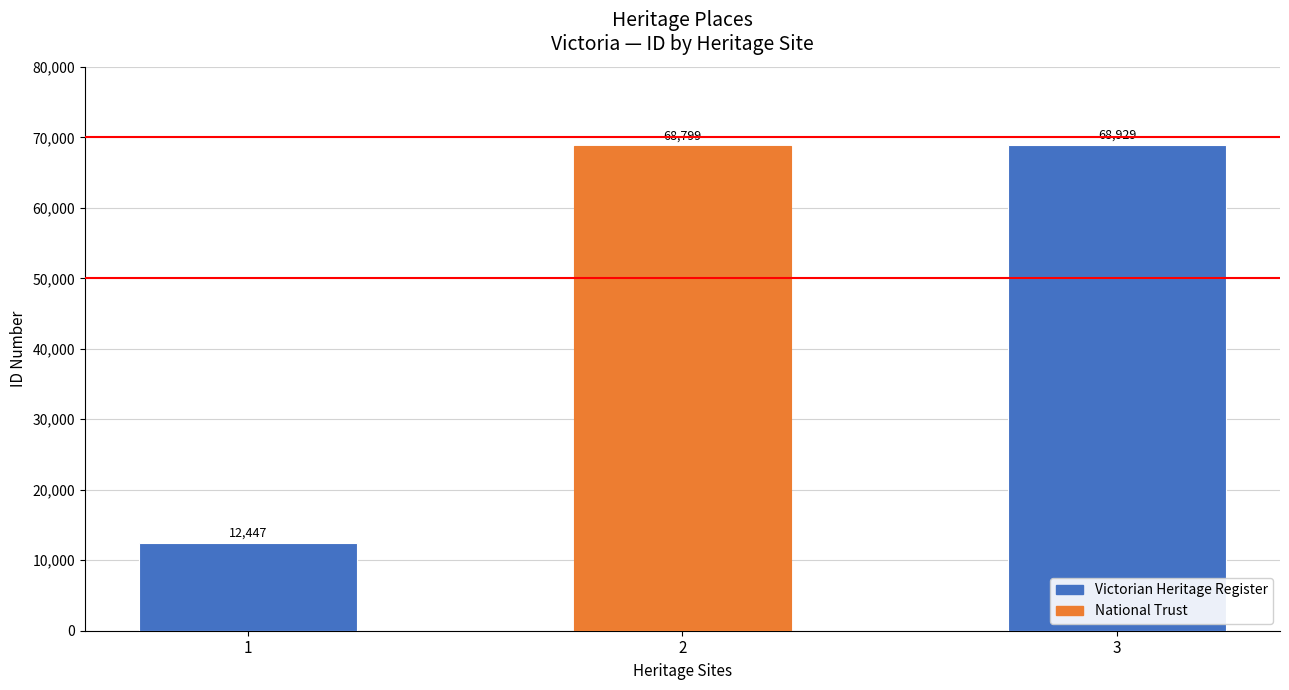

What is the sum of the values at 3 and 2?

137728